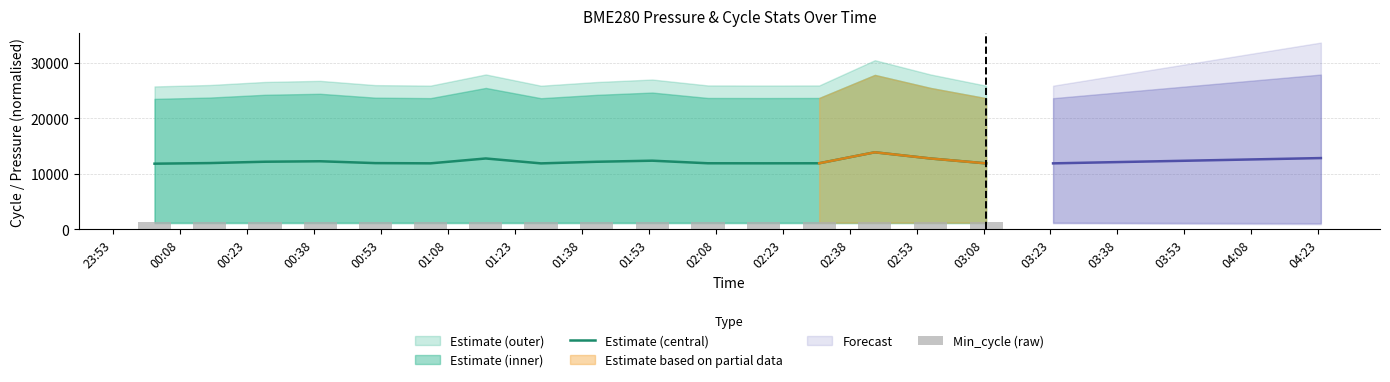

What is the minimum value shown in the chart?

1280.0